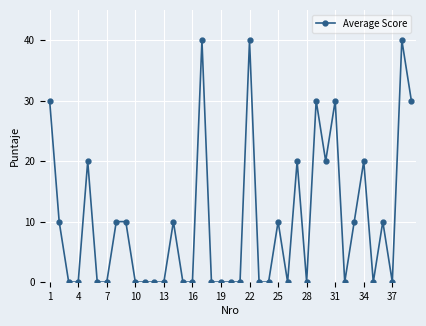

Does the chart have visible grid lines?

Yes